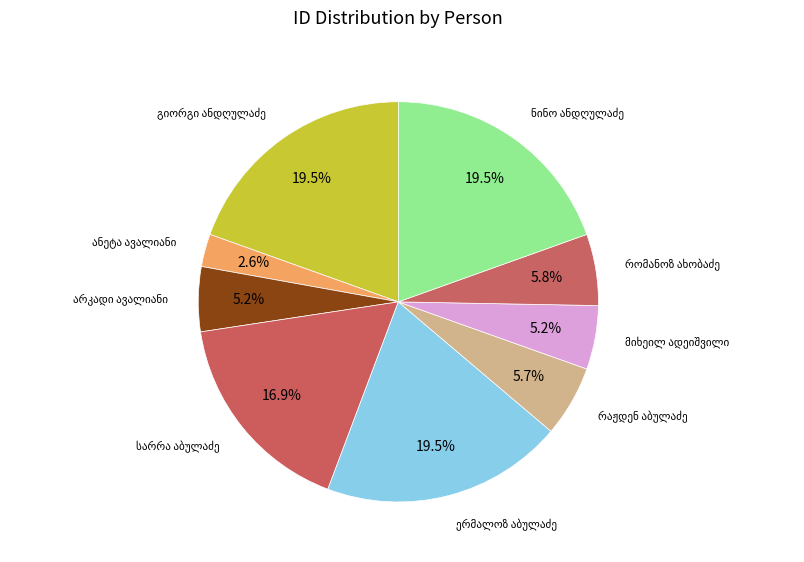

How many slices are in this pie chart?

9